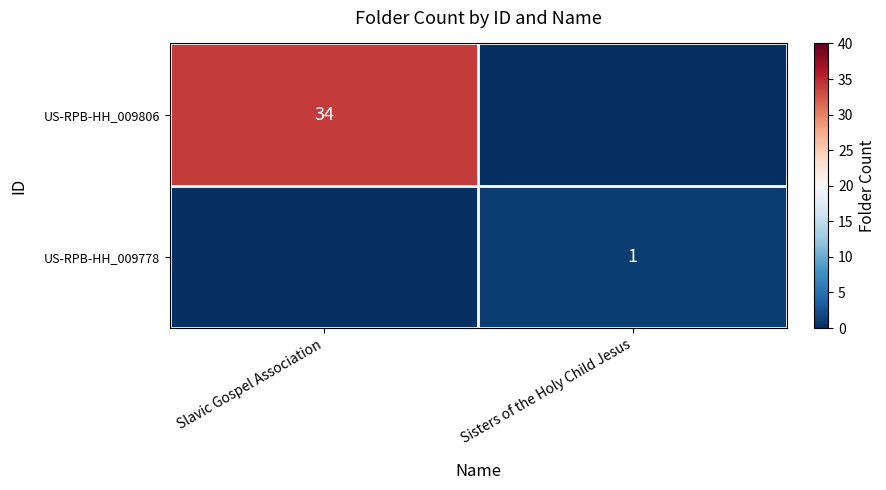

Is the value of US-RPB-HH_009778 at Sisters of the Holy Child Jesus greater than the value of US-RPB-HH_009806 at Slavic Gospel Association?

No